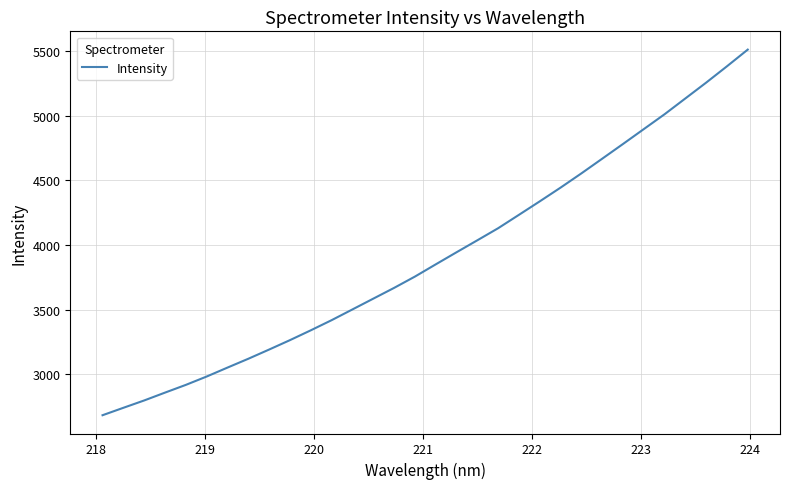

What is the difference between the maximum and minimum values?

2829.6